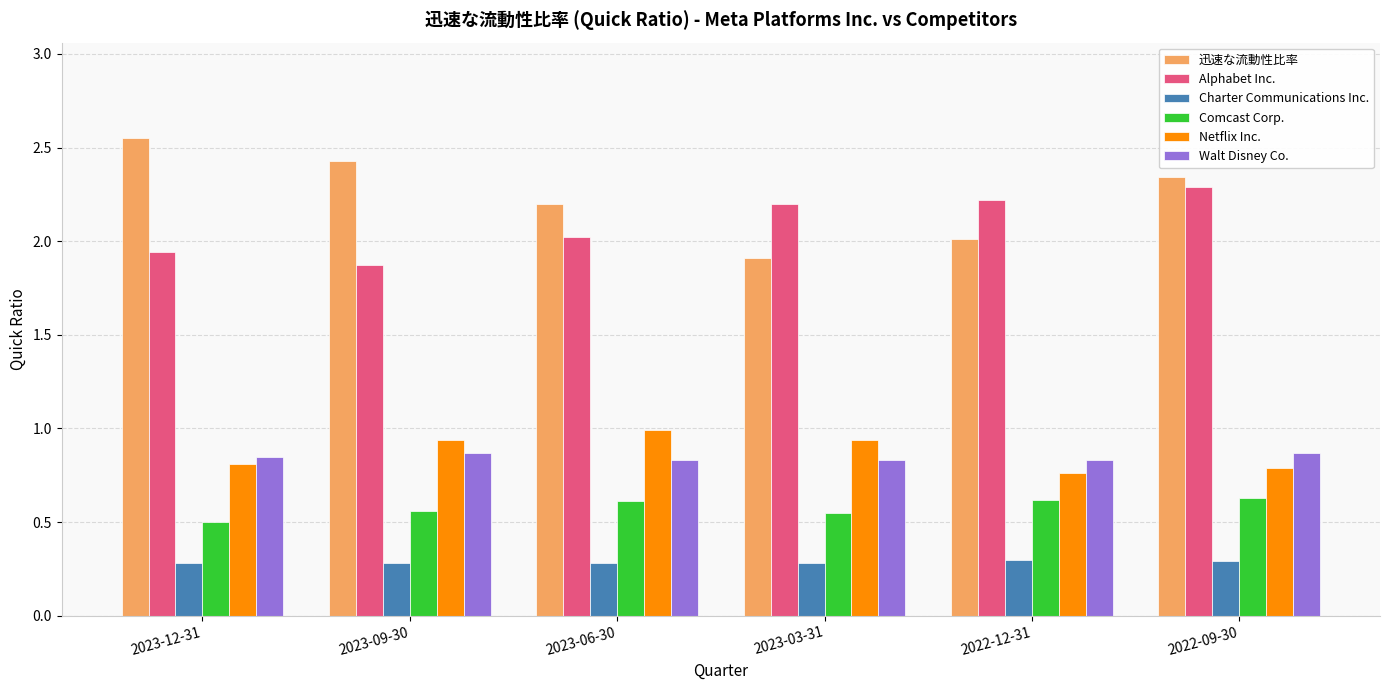

What is the label of the 4th bar from the right?

2023-06-30